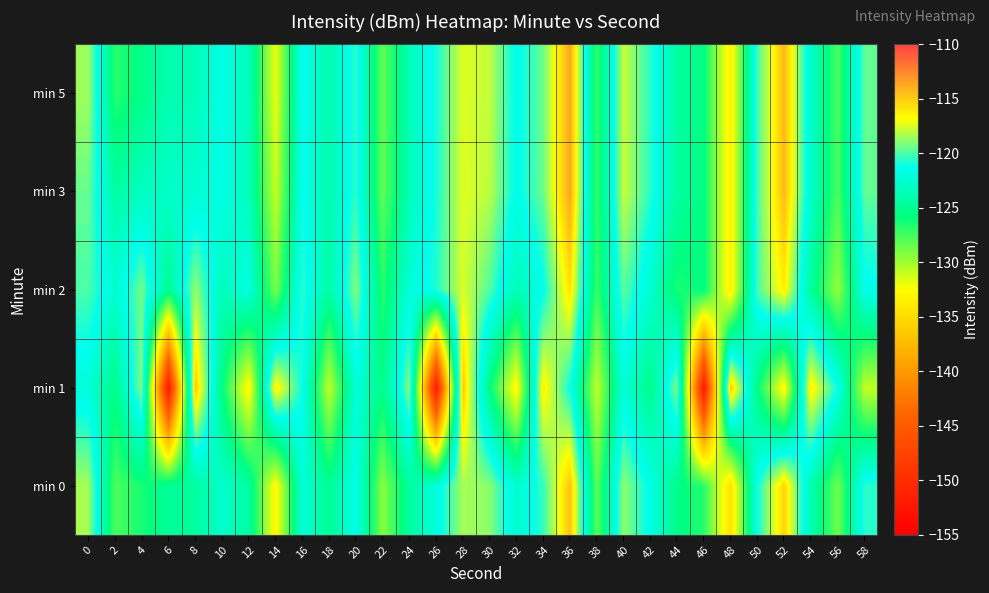

What is the minimum value shown in the chart?

-152.2